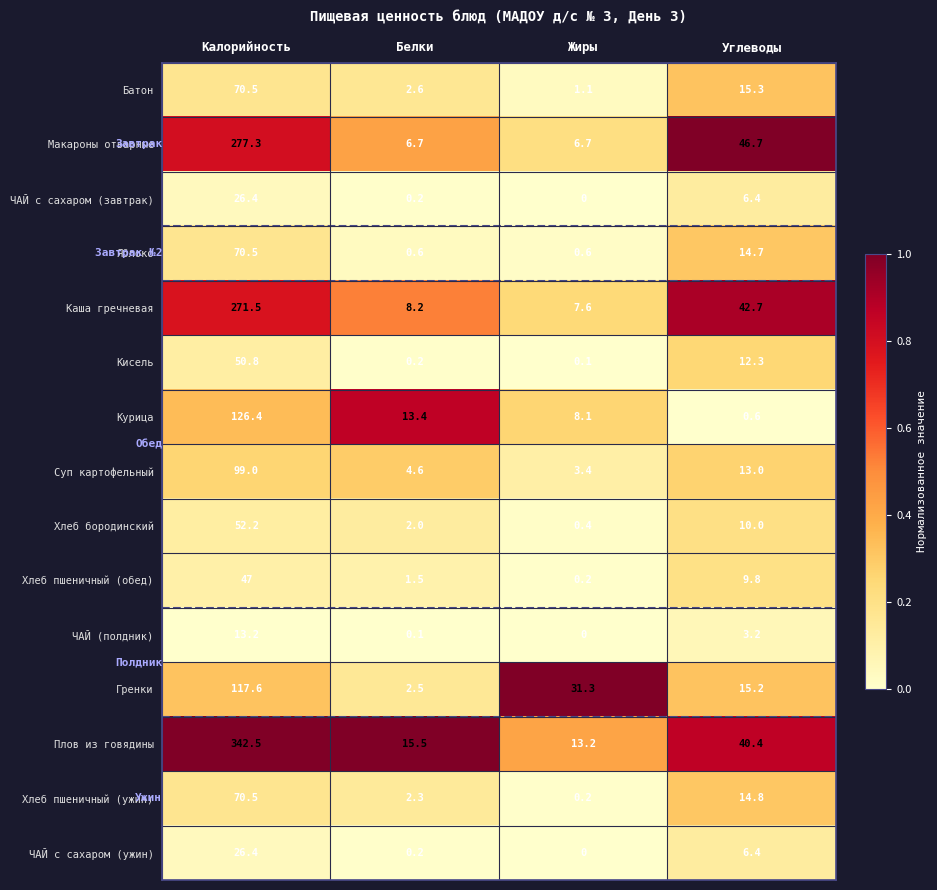

Rank the categories by Курица value from lowest to highest.

Углеводы, Жиры, Белки, Калорийность